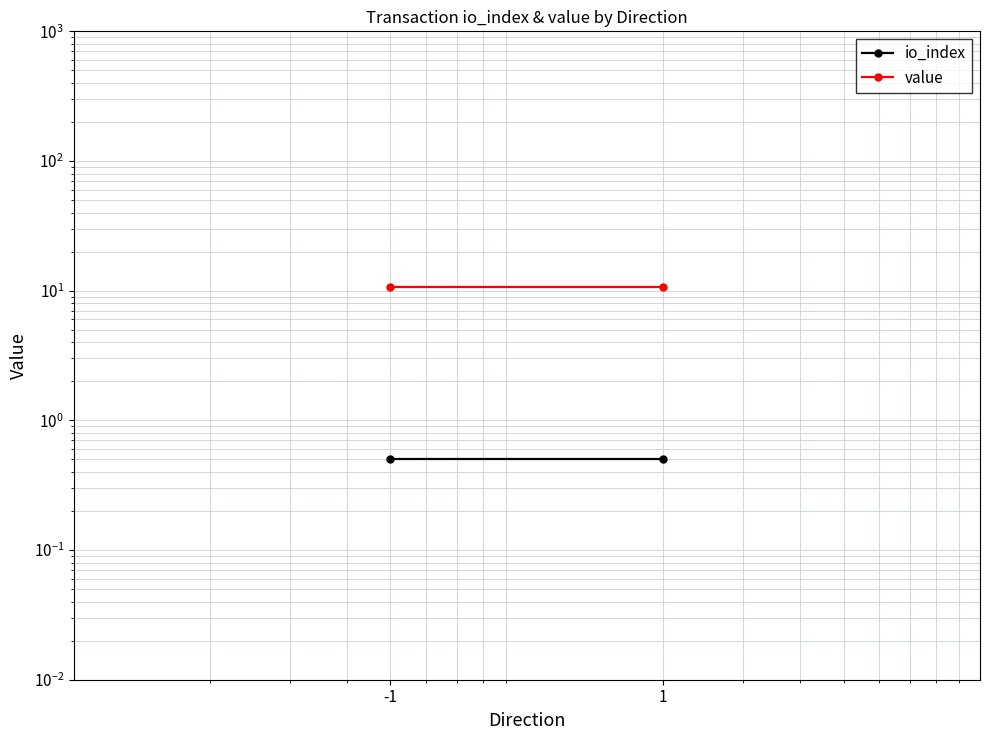

Reading right to left, transcribe all the data shown in this chart.

io_index: 0.5	0.5
value: 10.6	10.6